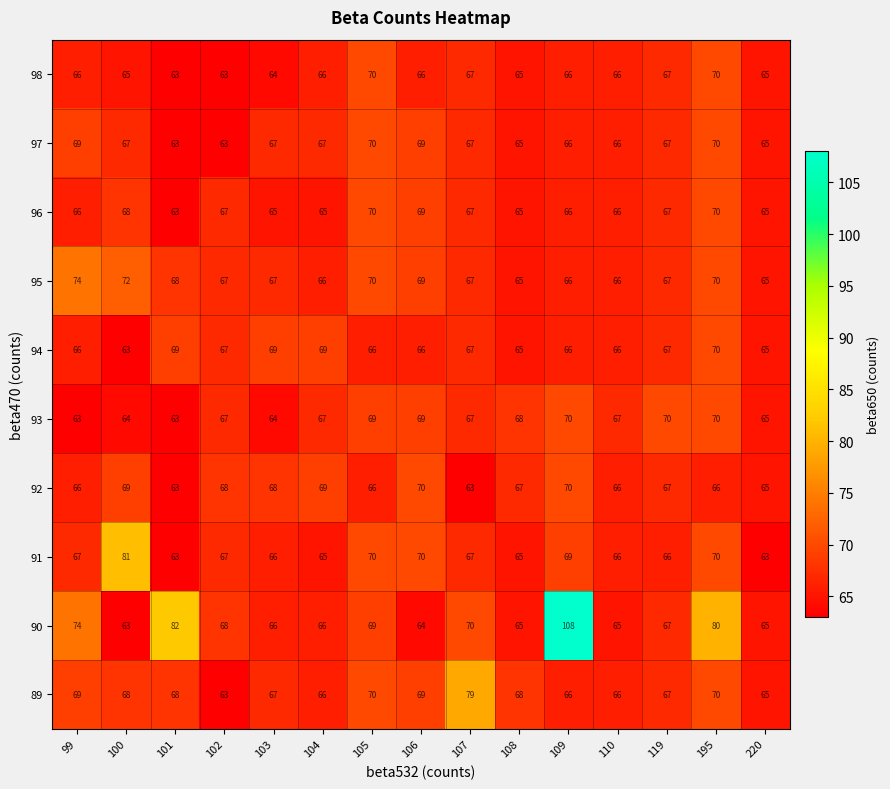

Count the number of categories in the chart.

15